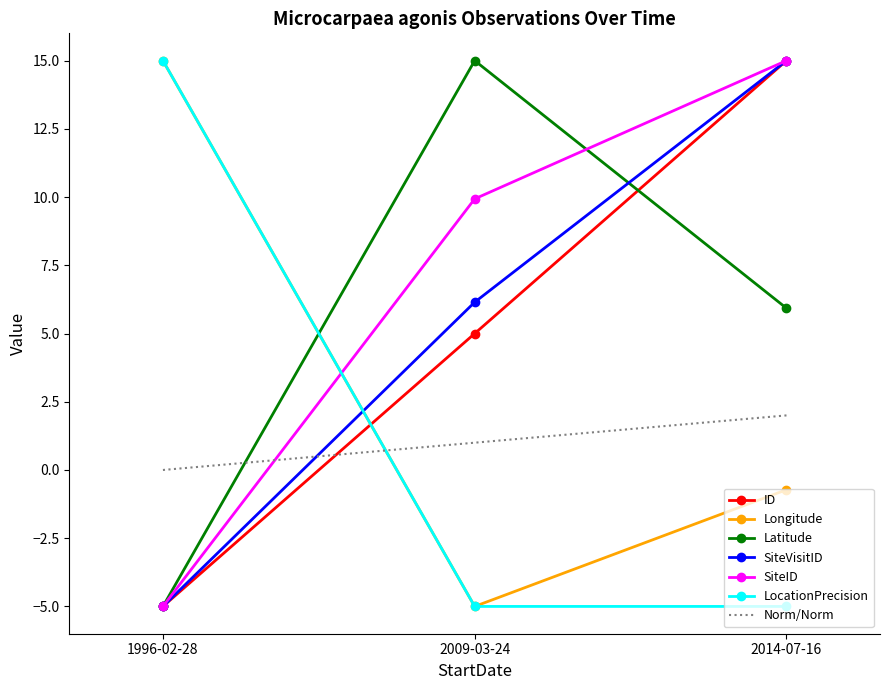

What is the minimum value shown in the chart?

-5.0